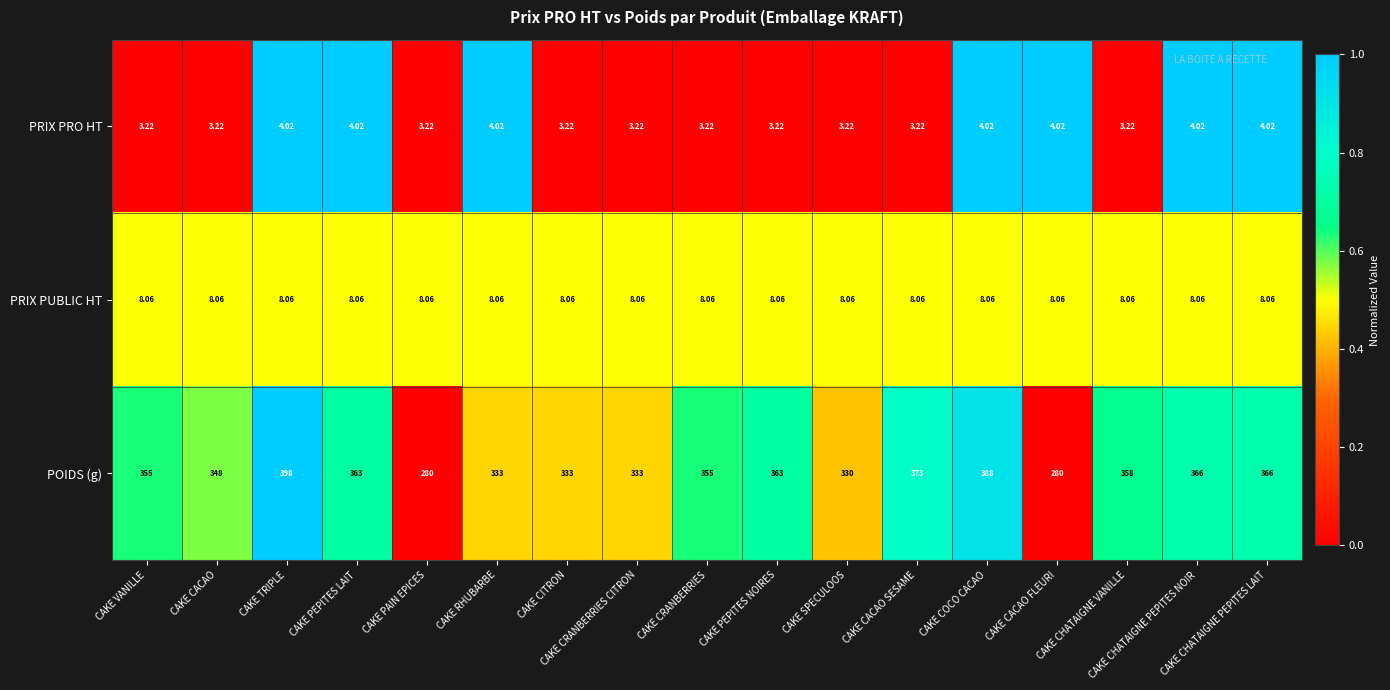

What is the total value across all series at CAKE COCO CACAO?

400.1